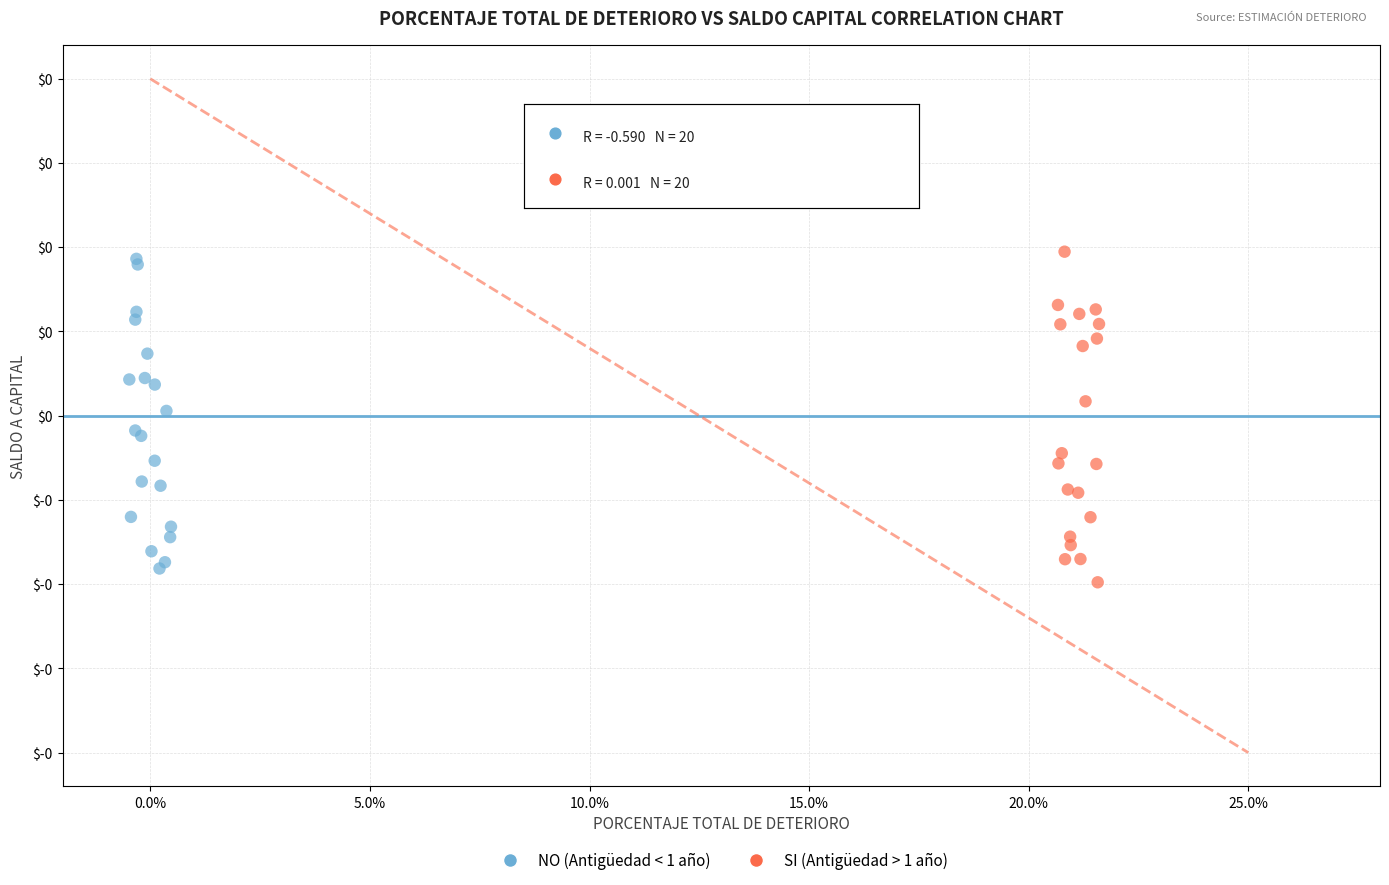

Which series contains the lowest Y value?

SI (Antigüedad > 1 año)